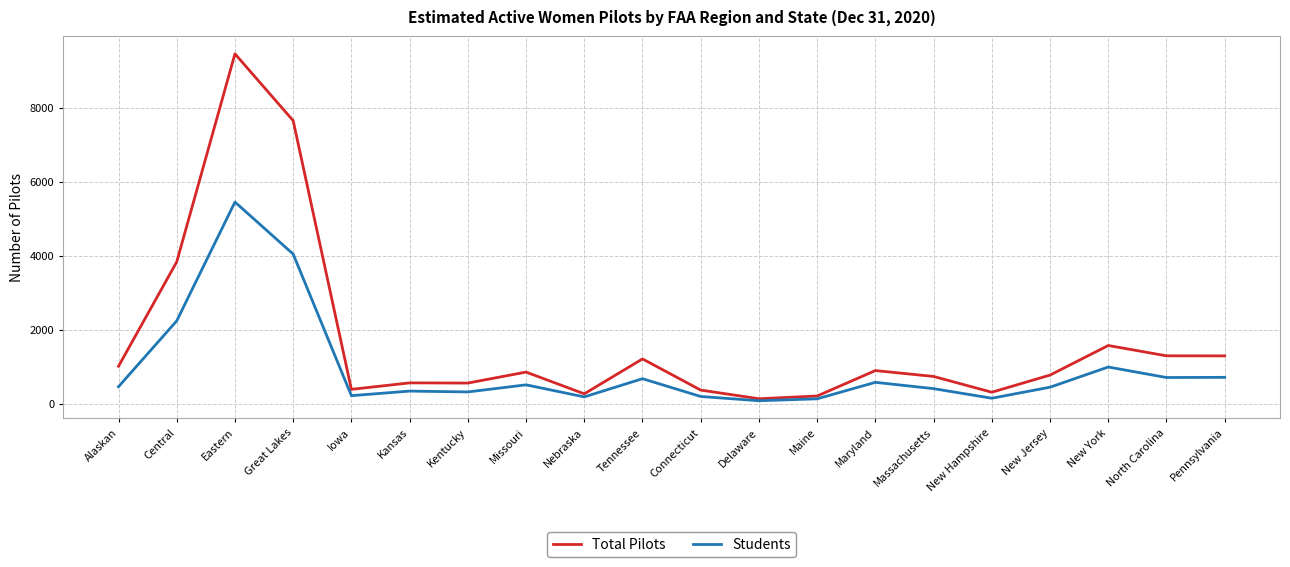

What is the difference between the Total Pilots values at Missouri and New Hampshire?

545